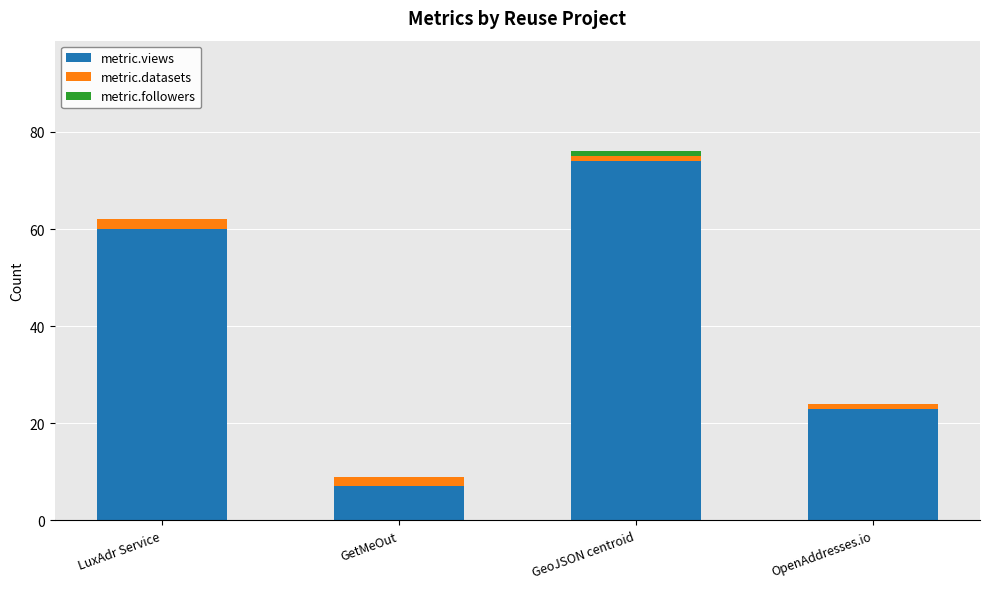

Does the chart contain stacked bars?

Yes